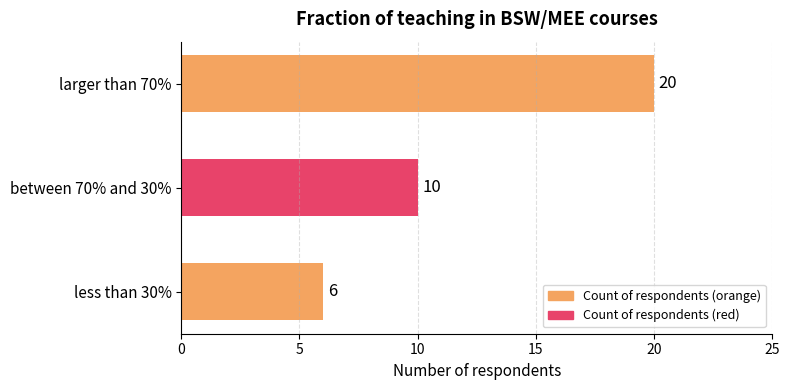

At which label is the value closest to 13?

between 70% and 30%